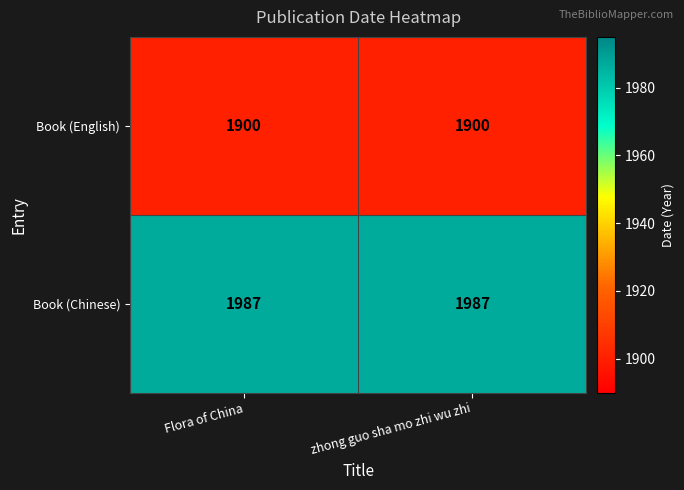

Rank the series by their average value, from lowest to highest.

Book (English), Book (Chinese)